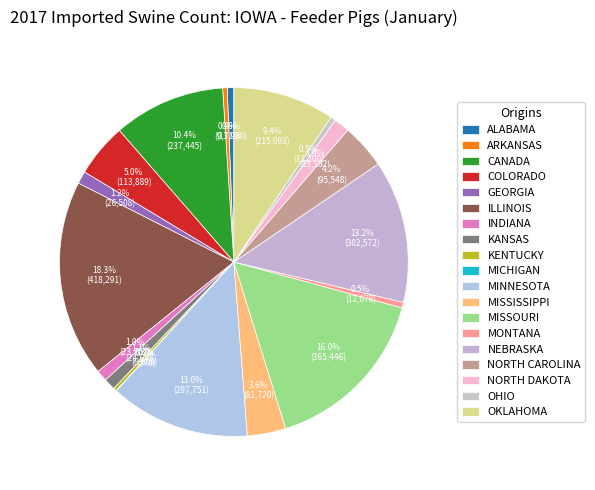

Approximately how many times larger is the value at MONTANA compared to ARKANSAS?

1.2